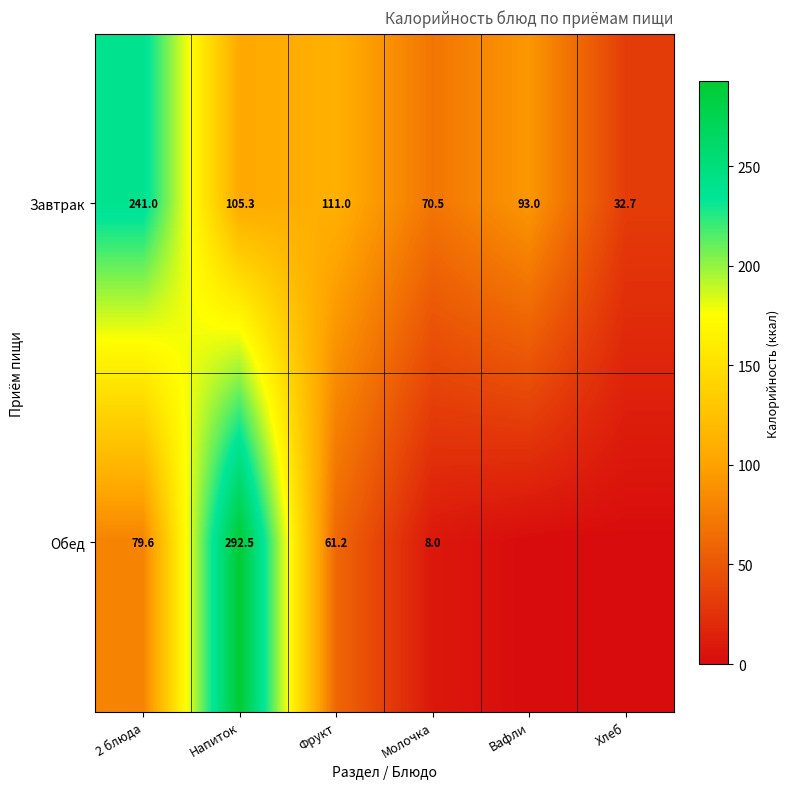

True or false: Завтрак has a value of 52.3 at Хлеб.

False